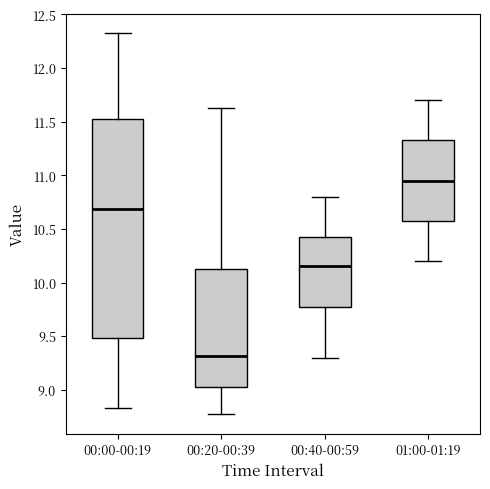

Reading left to right, transcribe this box plot: for each box, give where its median line is, the range the box spans, and where its two whiskers end, as read against the y-axis. The values are not printed on the chart, so give them approximately, as read against the axis.

00:00-00:19: median 10.70, box 9.50 to 11.55, whiskers 8.85 to 12.35
00:20-00:39: median 9.30, box 9.00 to 10.15, whiskers 8.75 to 11.65
00:40-00:59: median 10.15, box 9.80 to 10.45, whiskers 9.30 to 10.80
01:00-01:19: median 10.95, box 10.60 to 11.35, whiskers 10.20 to 11.70